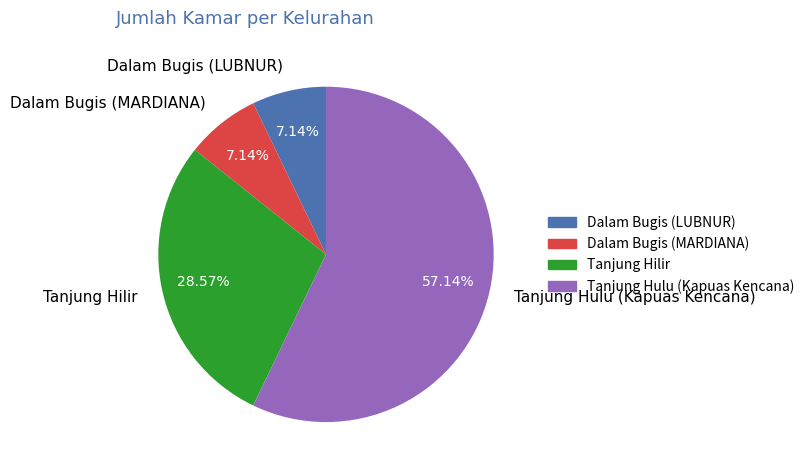

Count the number of slices in the pie.

4